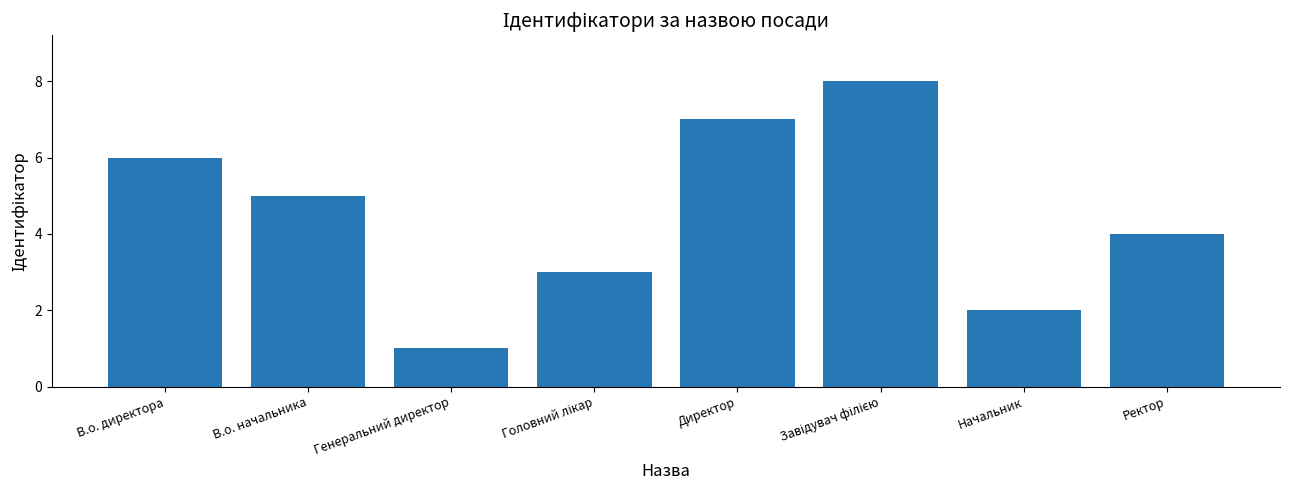

Reading left to right, list all the values displayed in this chart.

6	5	1	3	7	8	2	4